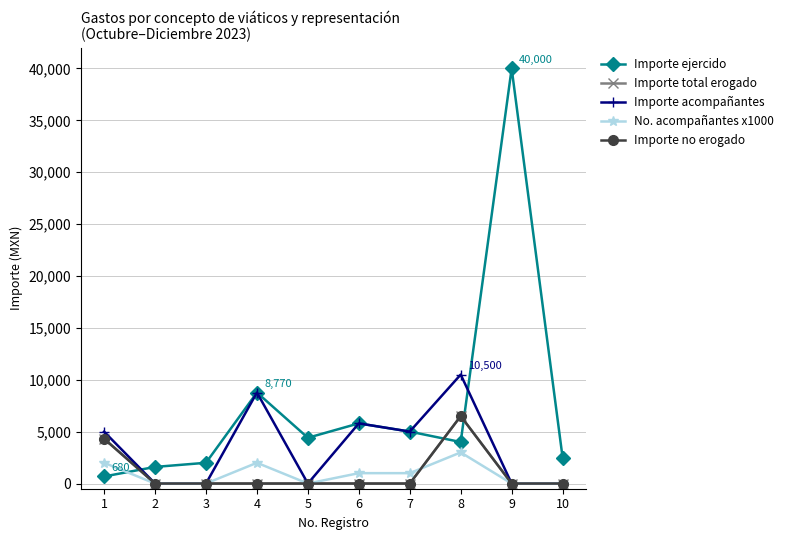

Reading right to left, transcribe all the data shown in this chart.

Importe ejercido: 10=2500	9=40000	8=4000	7=5006	6=5797	5=4410	4=8770	3=2000	2=1600	1=680
Importe total erogado: 10=0	9=0	8=6500	7=0	6=0	5=0	4=0	3=0	2=0	1=4320
Importe acompañantes: 10=0	9=0	8=10500	7=5006	6=5797	5=0	4=8770	3=0	2=0	1=5000
No. acompañantes x1000: 10=0	9=0	8=3000	7=1000	6=1000	5=0	4=2000	3=0	2=0	1=2000
Importe no erogado: 10=0	9=0	8=6500	7=0	6=0	5=0	4=0	3=0	2=0	1=4320